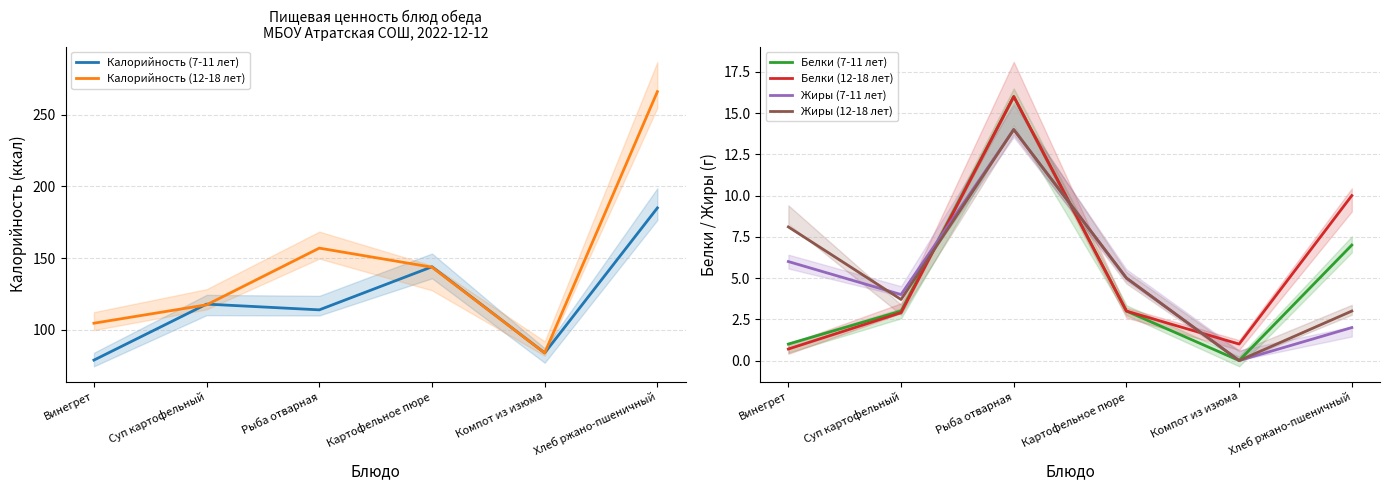

What is the label of the 5th point from the left?

Компот из изюма